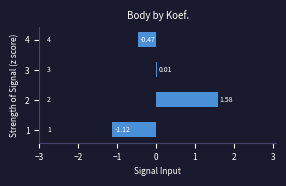

Which has a higher value, 1 or 3?

3